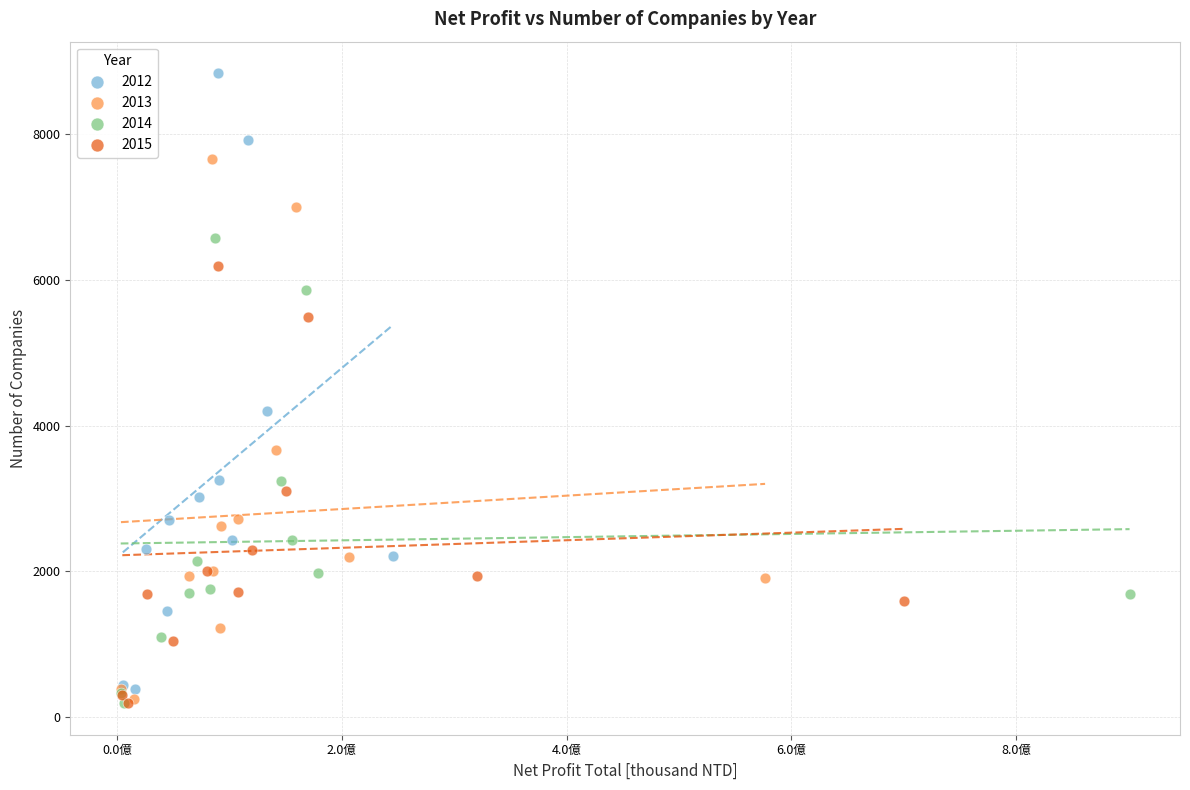

Which series has the widest spread of Y values?

2012